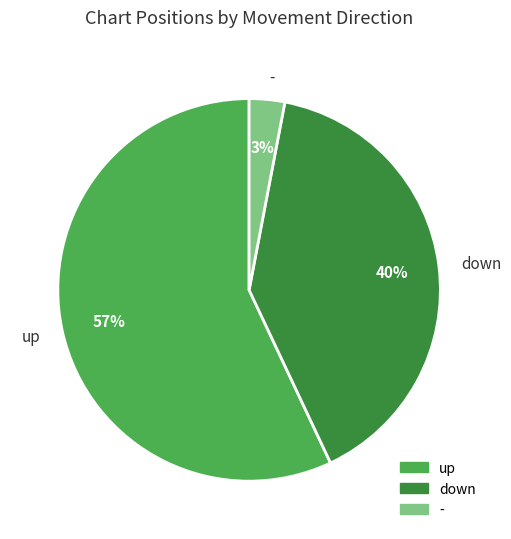

How many slices are in this pie chart?

3